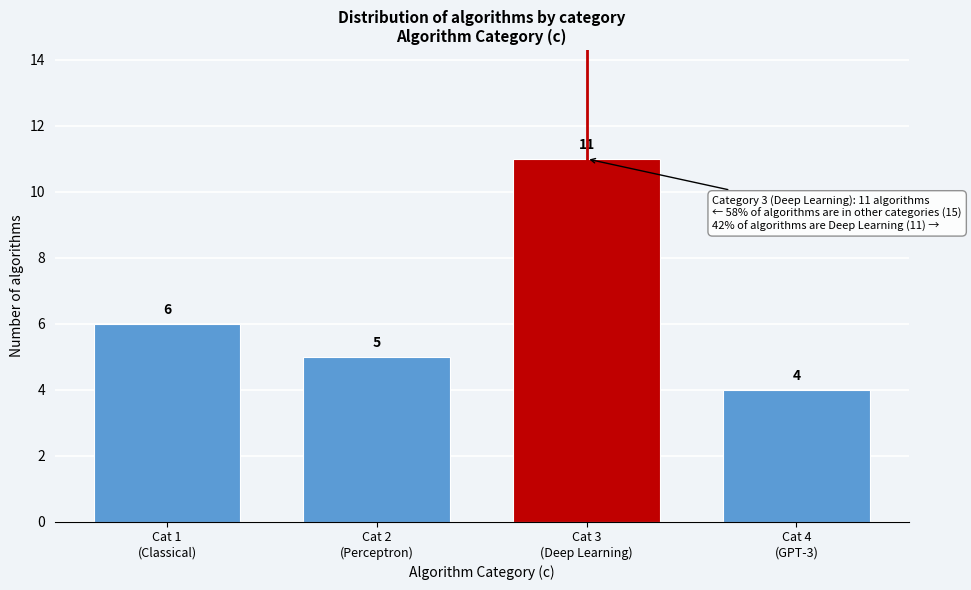

Reading right to left, list all the values displayed in this chart.

4	11	5	6